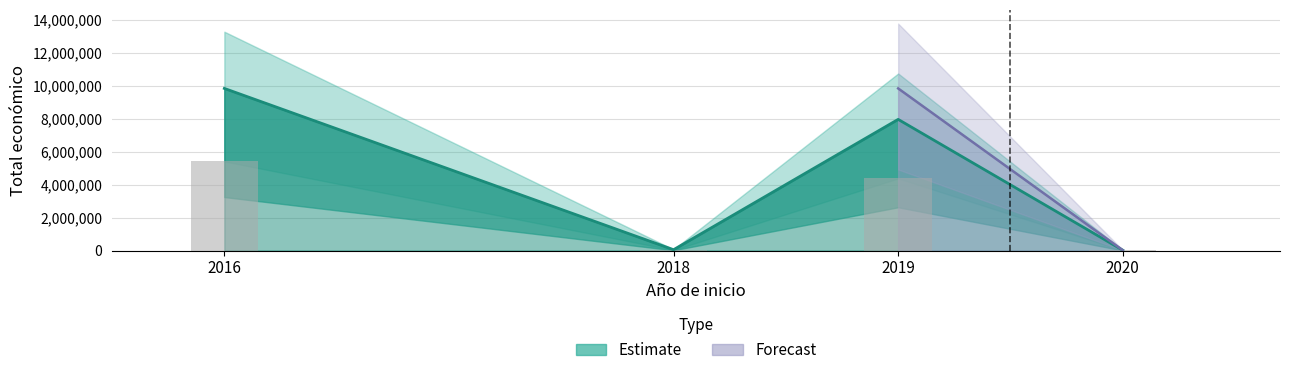

What is the value of the 4th bar from the left?

19859